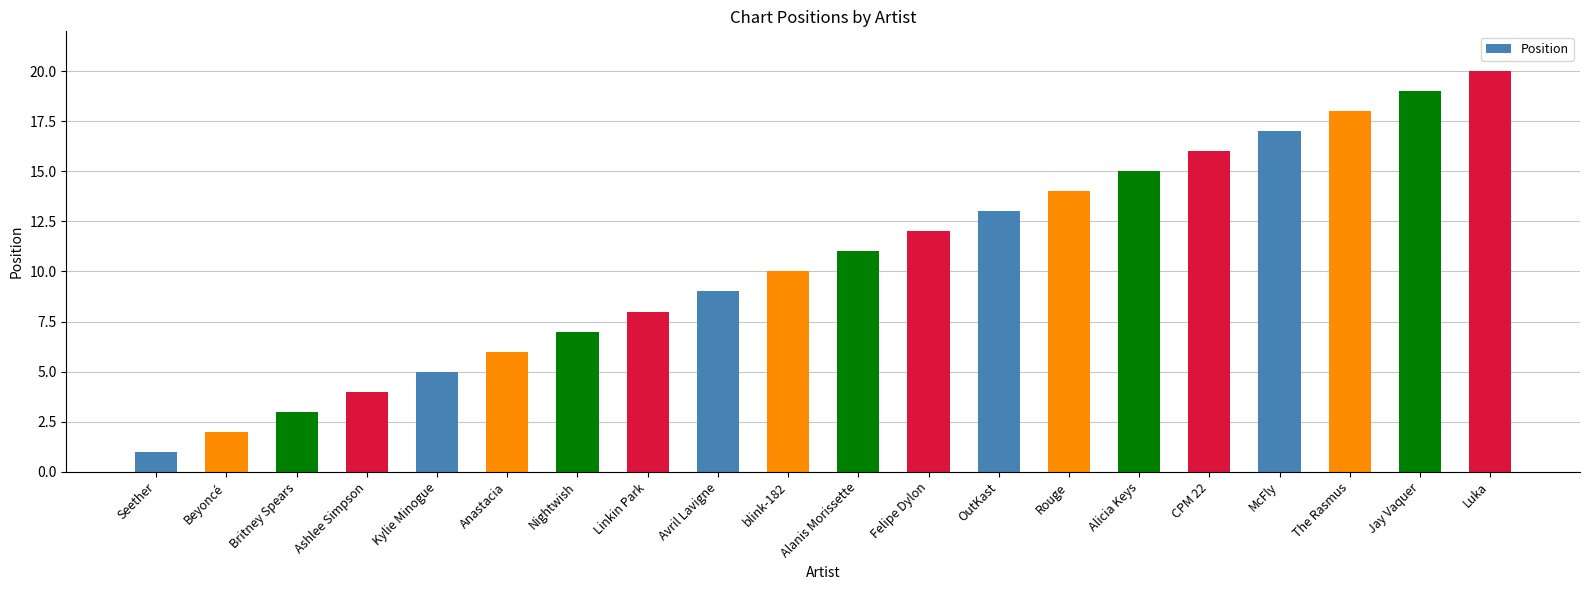

What is the difference between the values at Anastacia and Britney Spears?

3